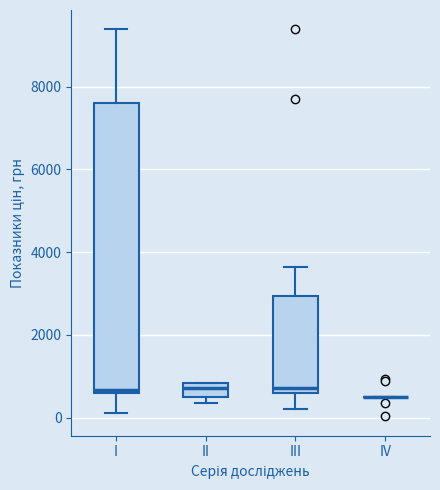

Which box is the tallest, from its lower edge to its upper edge?

I